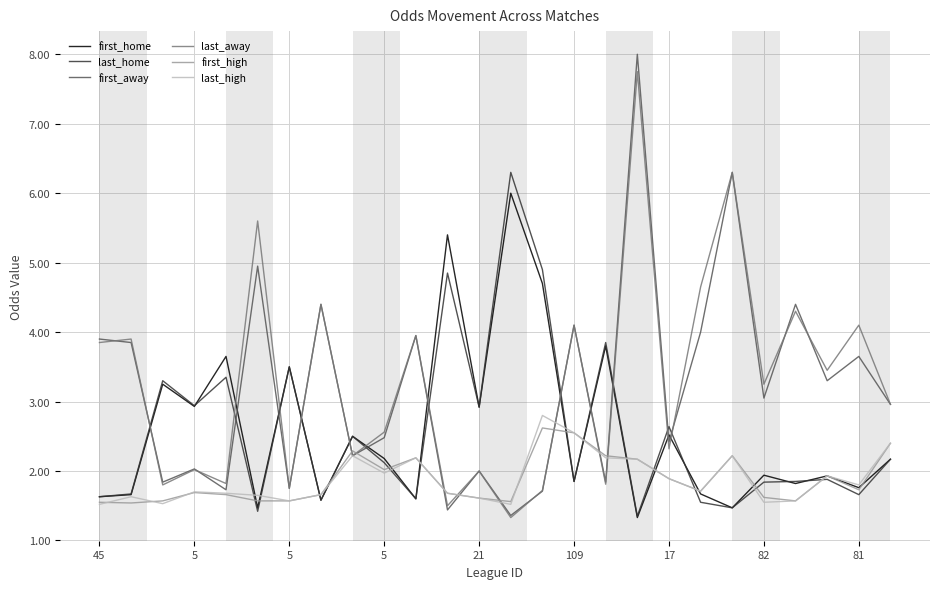

True or false: first_away and first_home intersect in this chart.

True